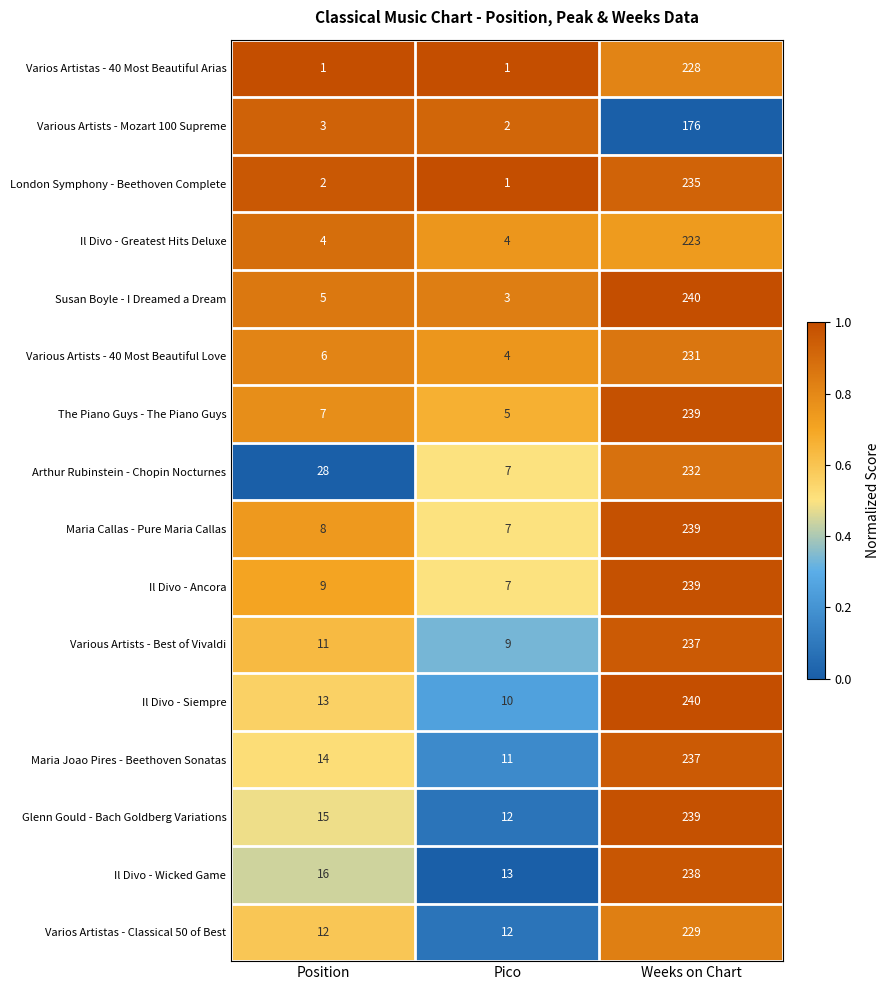

At which label does Various Artists - 40 Most Beautiful Love reach its minimum?

Pico